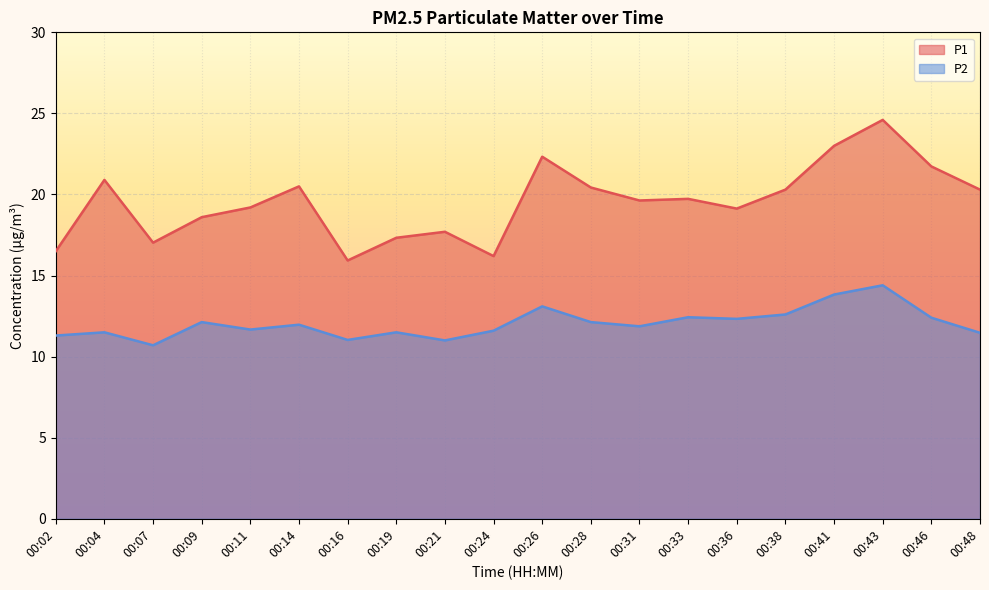

True or false: P1 and P2 cross at least once.

False